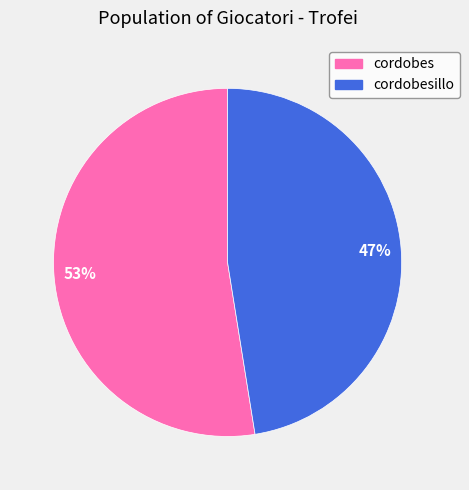

Is there a majority slice in this chart?

Yes